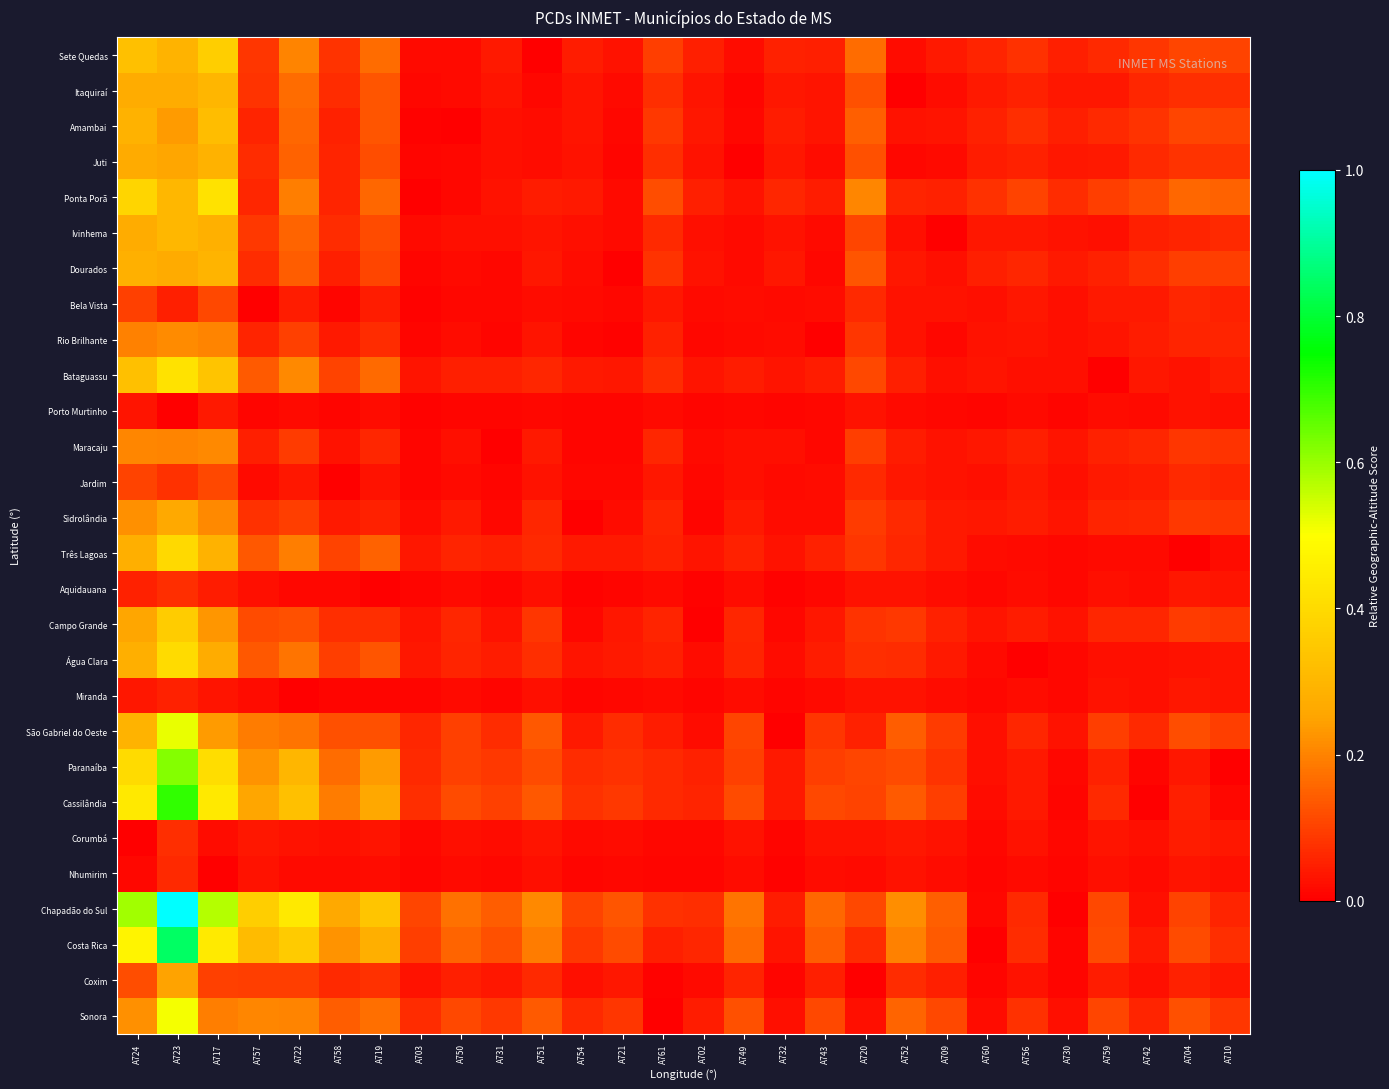

What is the spread (max minus min) of values at A724?

0.6